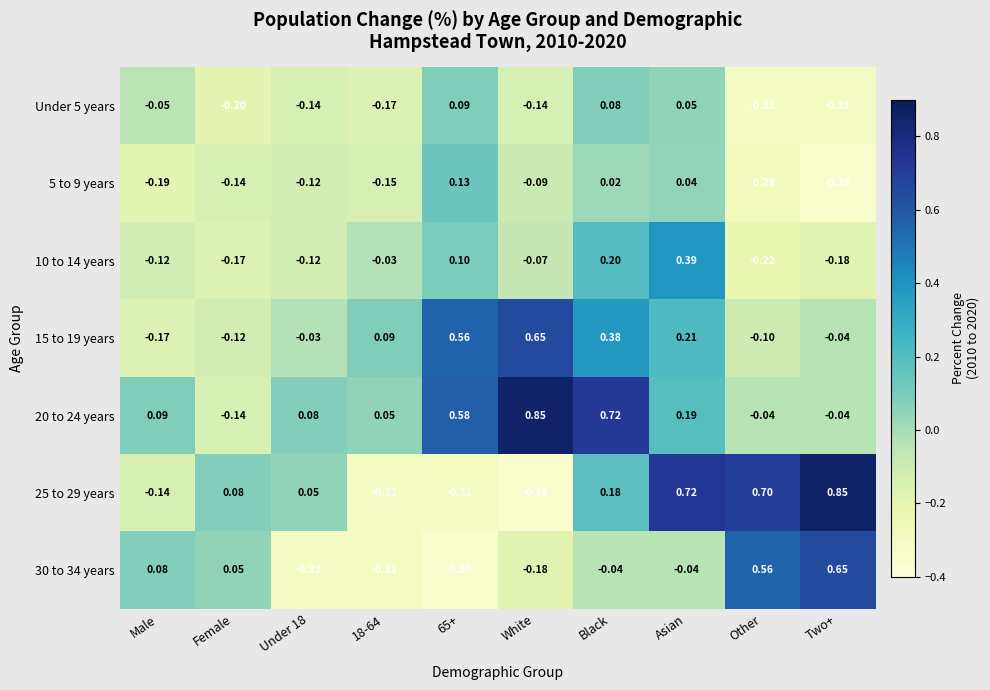

At which label does 25 to 29 years first exceed 0?

Female